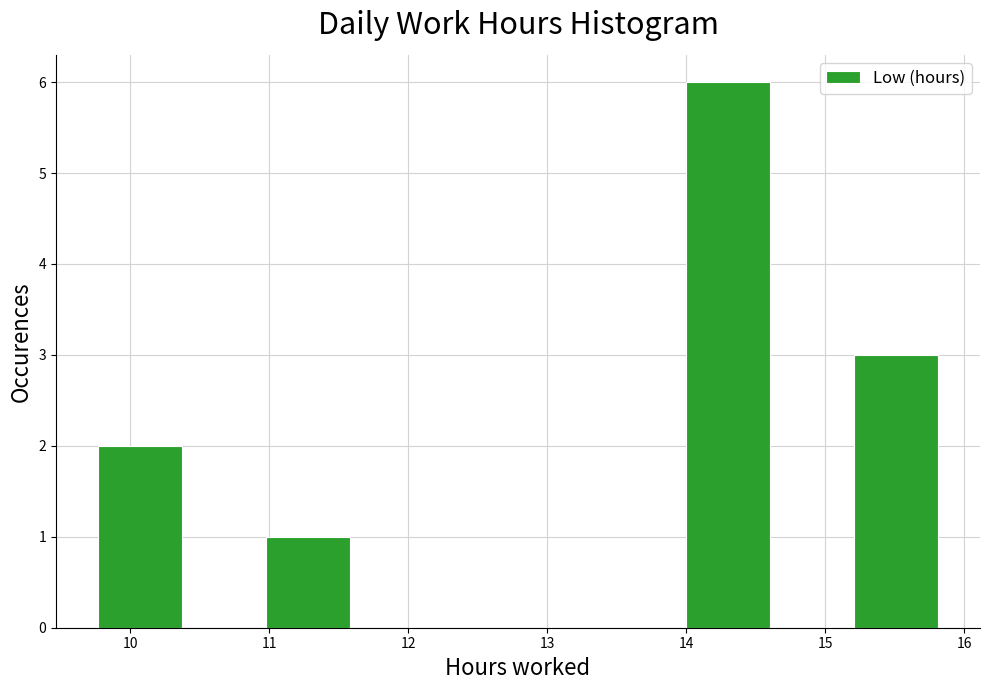

Reading left to right, transcribe this chart: for each bar, give the range it covers on the x-axis and its height. Neither the bar edges nor the heights are printed on the chart, so give them approximately, as read against the axes.

9.8 to 10.4: 2
10.4 to 11.0: 0
11.0 to 11.6: 1
11.6 to 12.2: 0
12.2 to 12.8: 0
12.8 to 13.4: 0
13.4 to 14.0: 0
14.0 to 14.6: 6
14.6 to 15.2: 0
15.2 to 15.8: 3